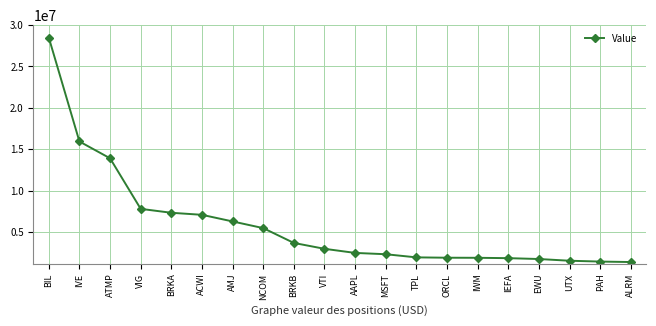

What is the minimum value shown in the chart?

1398000